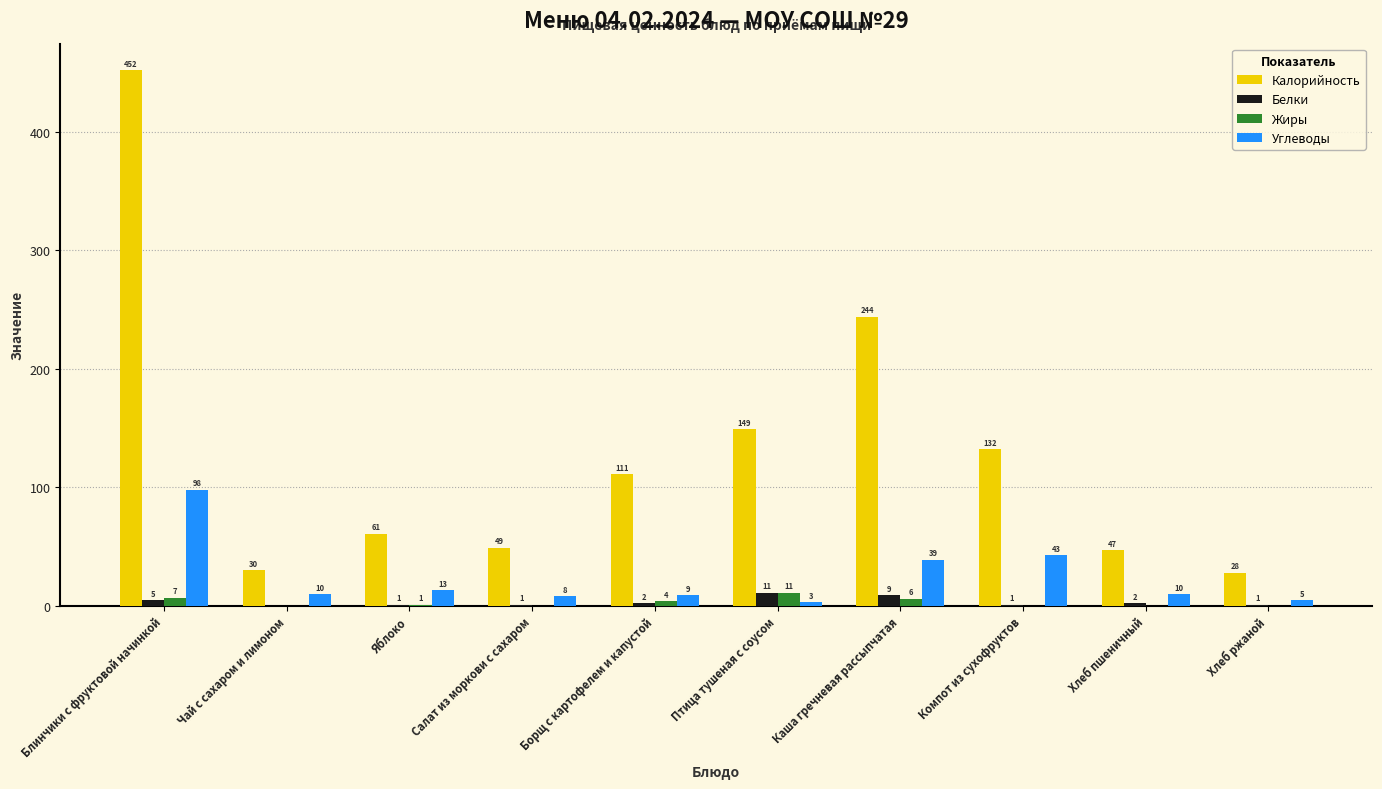

Between Салат из моркови с сахаром and Птица тушеная с соусом, which series saw the biggest shift?

Калорийность